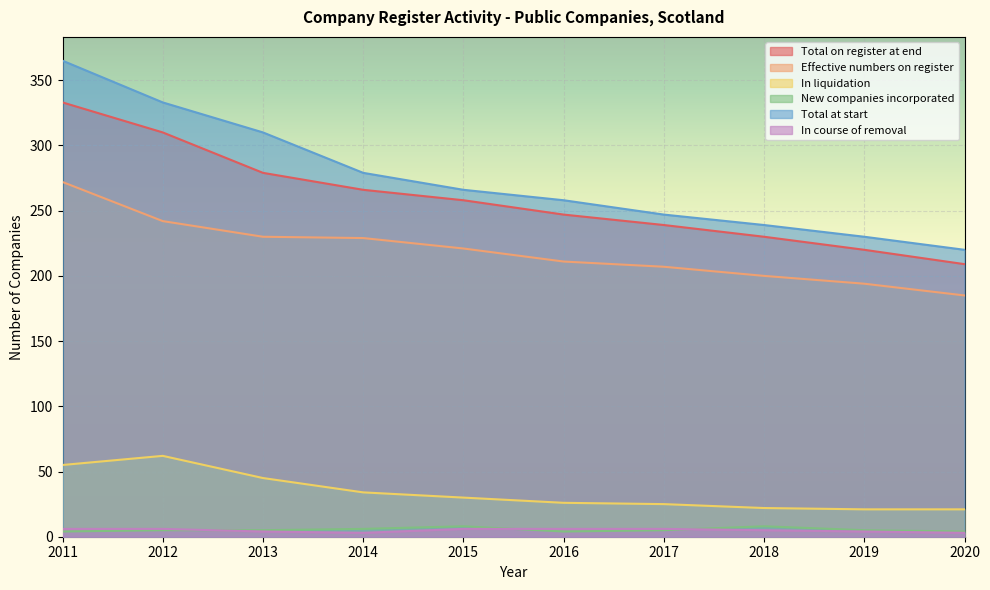

Rank the series by their maximum value, from highest to lowest.

Total at start, Total on register at end, Effective numbers on register, In liquidation, New companies incorporated, In course of removal